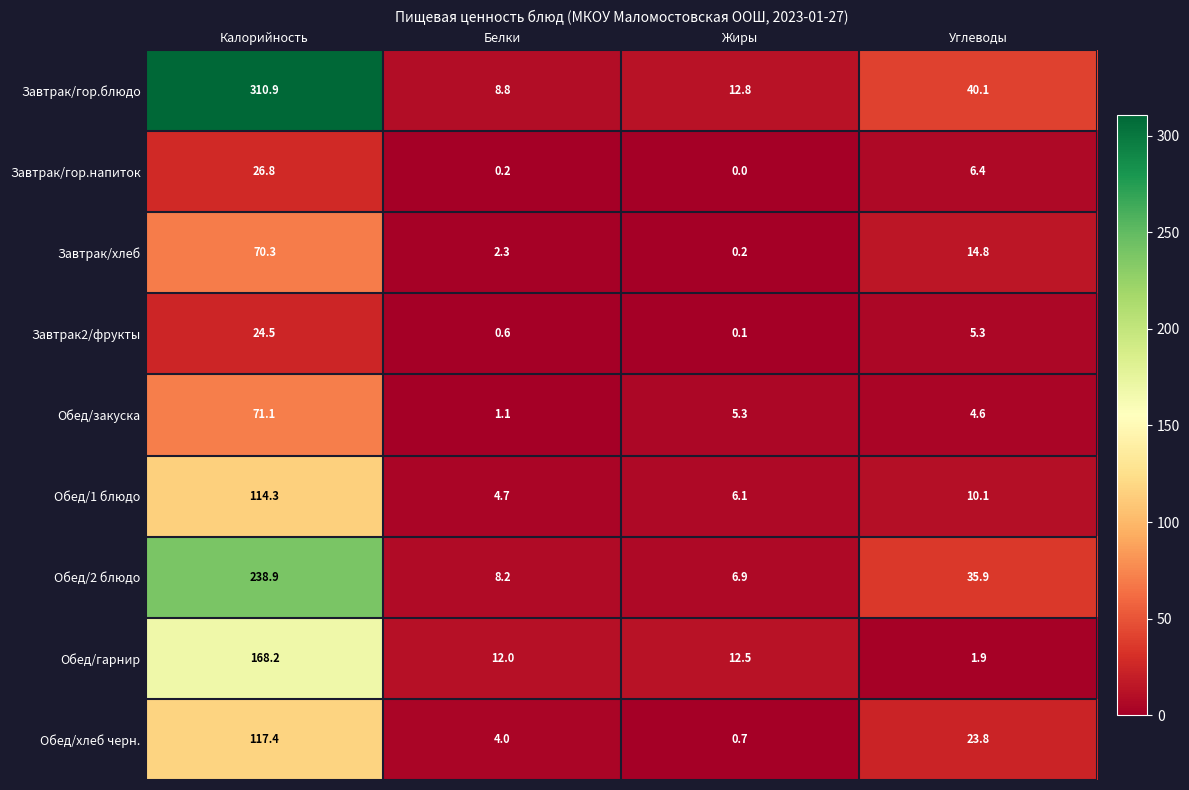

Which series changed the most between Калорийность and Белки?

Завтрак/гор.блюдо